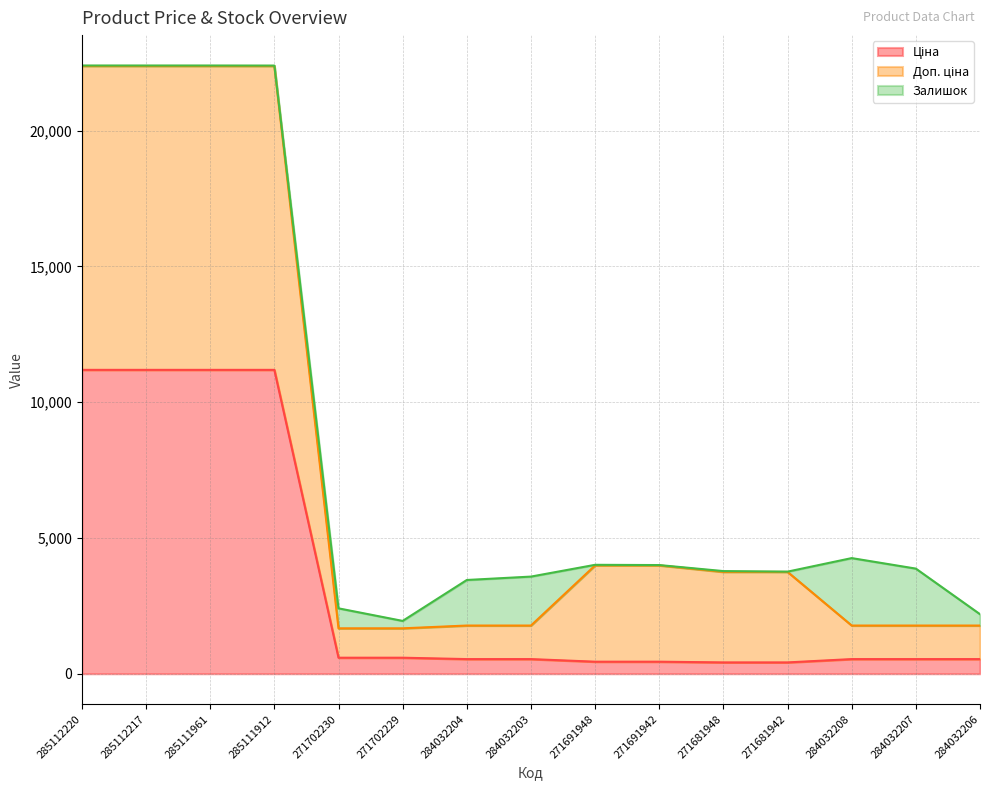

At which label is Ціна closest to 5802?

271702230